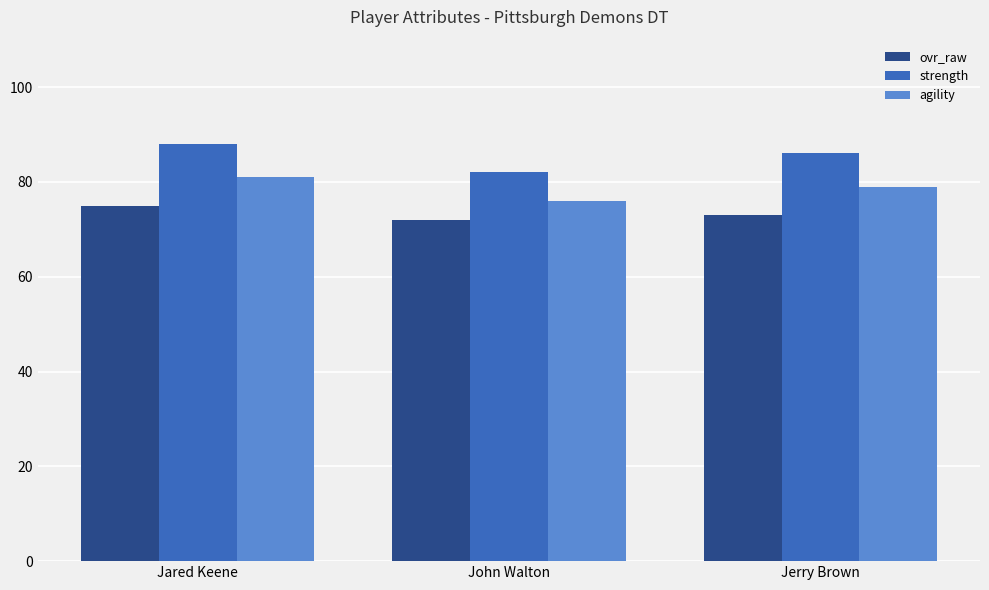

At how many categories does at least one series exceed 81?

3